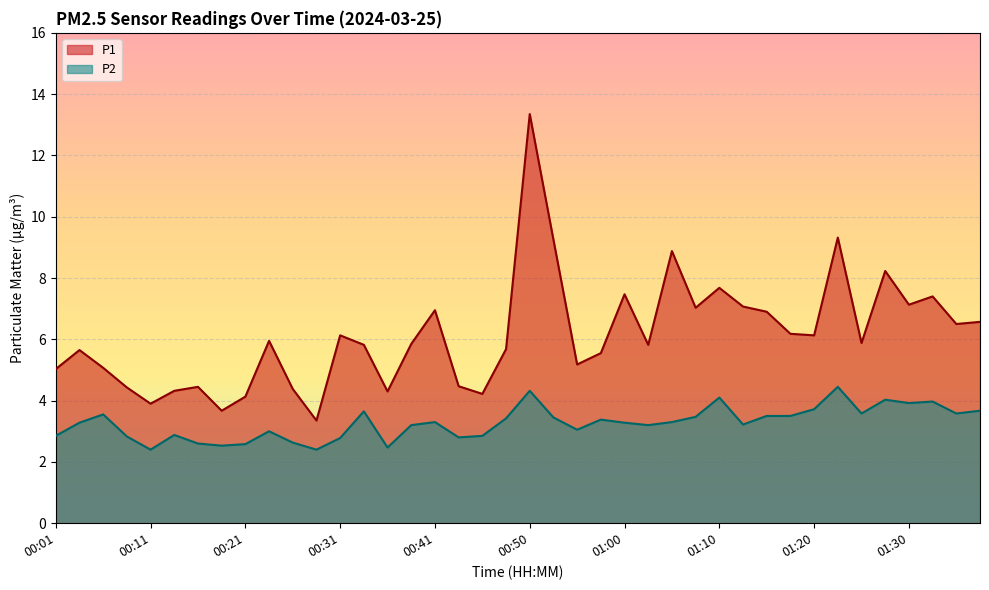

Which series has the widest spread of values?

P1